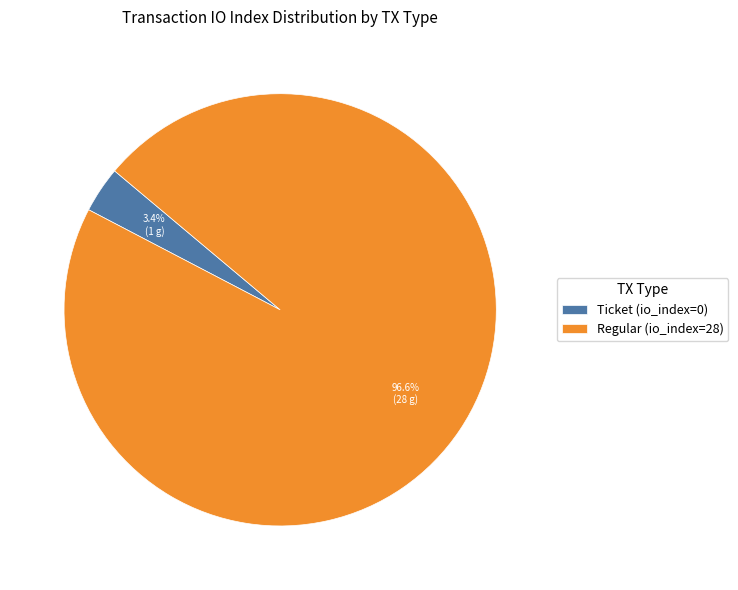

Is Regular (io_index=28) the majority of the pie?

Yes